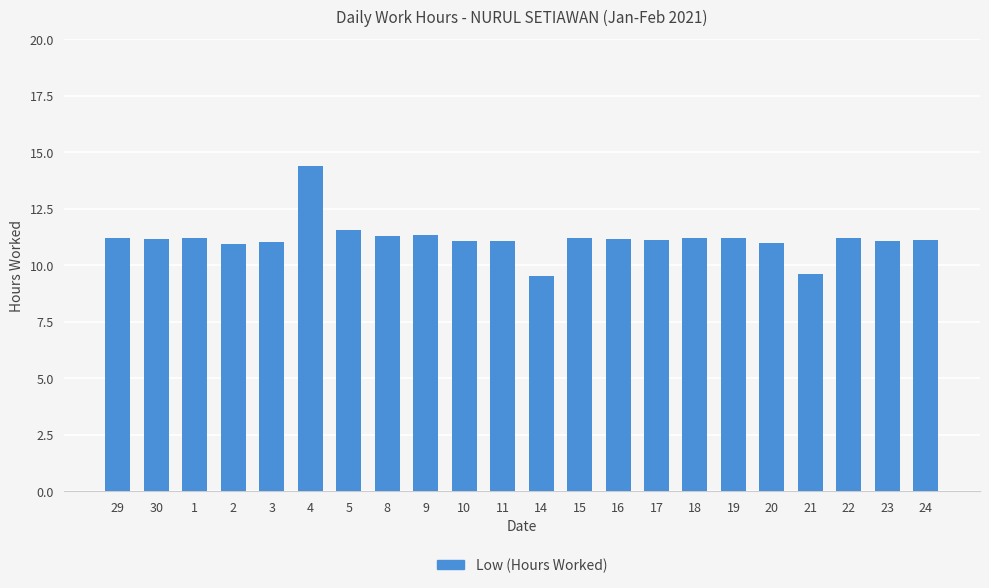

What is the difference between the maximum and minimum values?

4.8